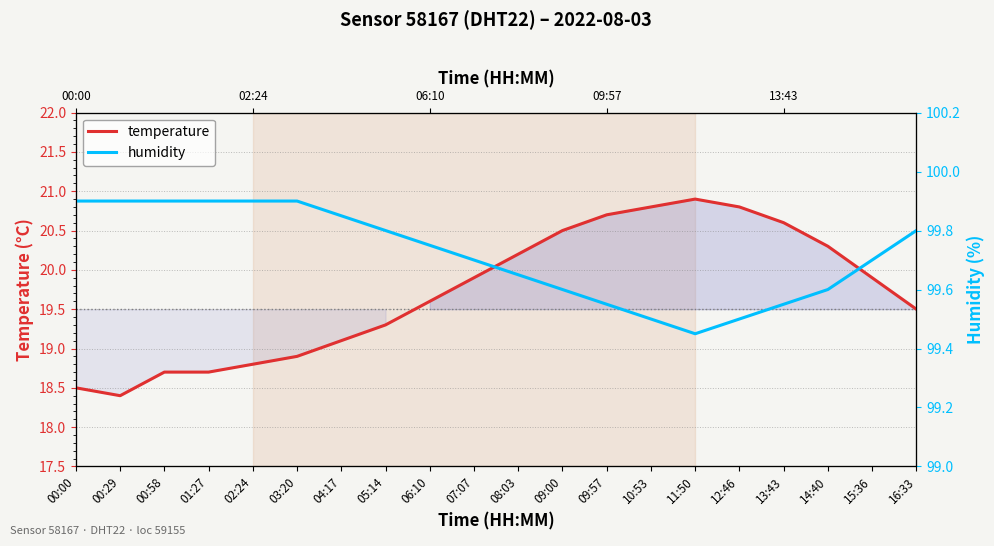

Which series has the largest total across all categories?

humidity